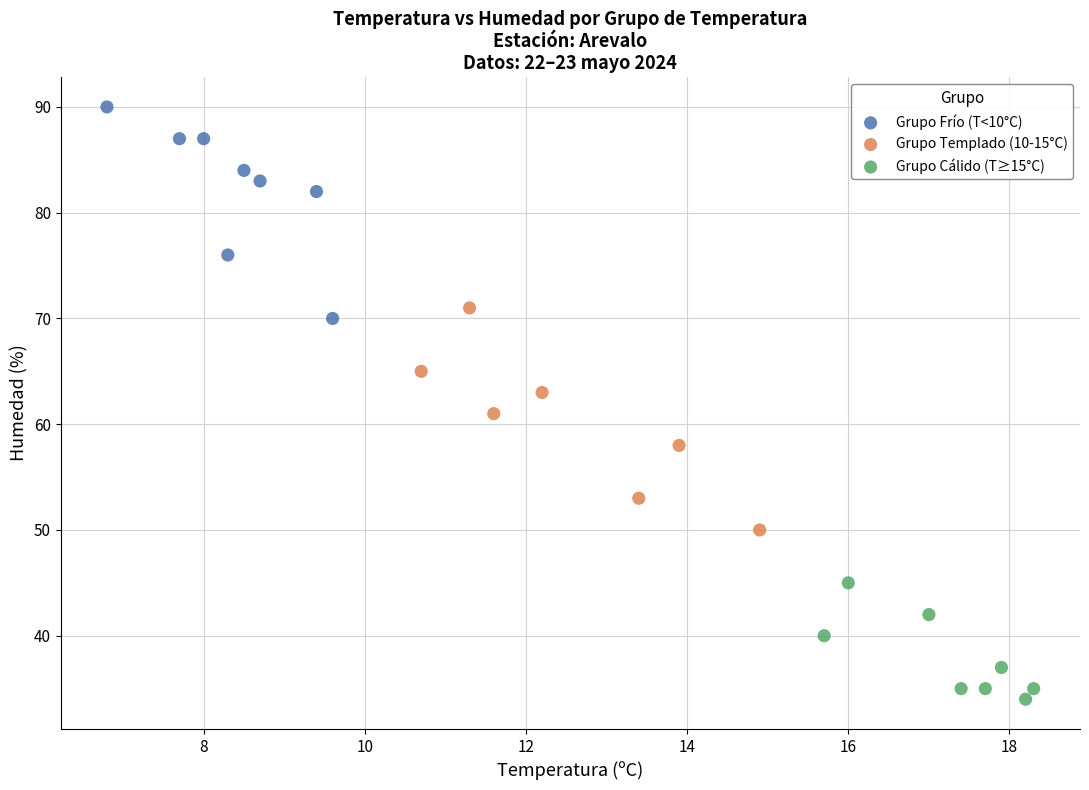

Which series reaches the maximum Y coordinate?

Grupo Frío (T<10°C)